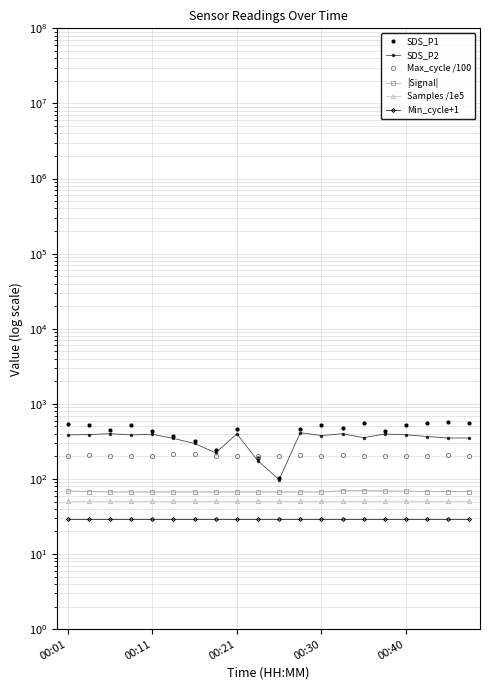

Between 00:11 and 6, which series saw the biggest shift?

SDS_P1